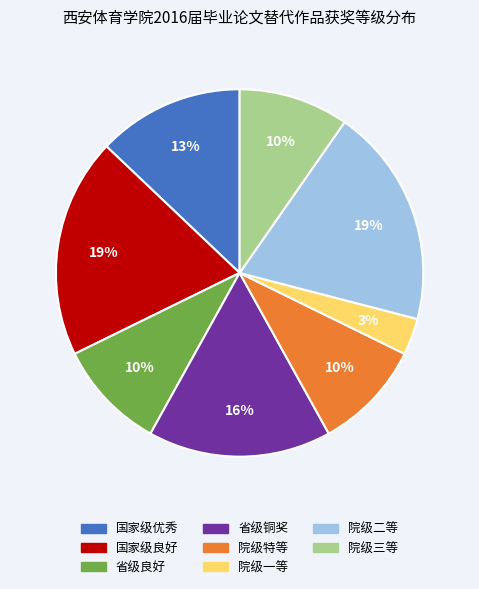

To the nearest percent, what is the difference between the largest and smallest slice percentages?

16%